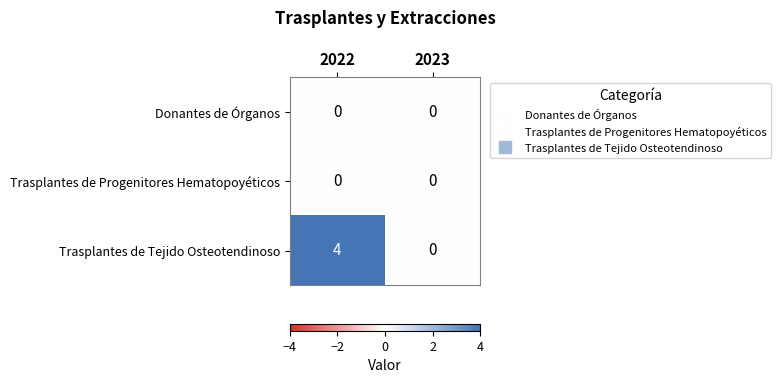

Which series changed the most between 2022 and 2023?

Trasplantes de Tejido Osteotendinoso